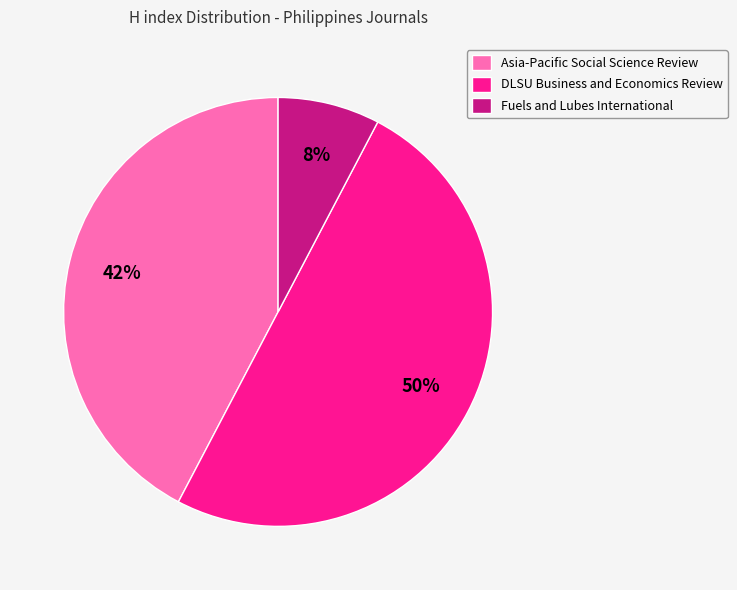

Is it true that Asia-Pacific Social Science Review is 42% of the pie?

True